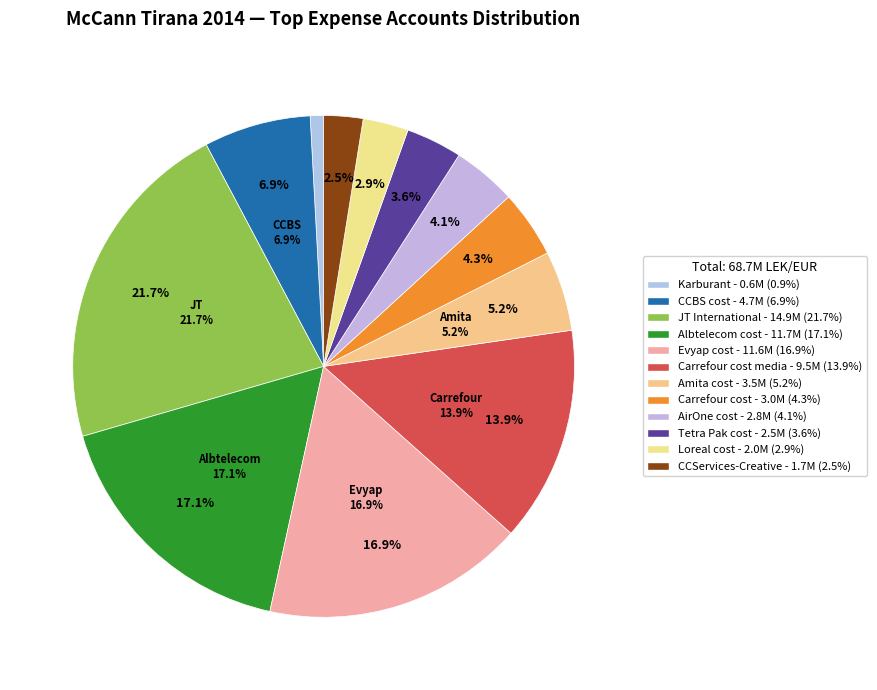

Between AirOne cost and Evyap cost, which is larger?

Evyap cost